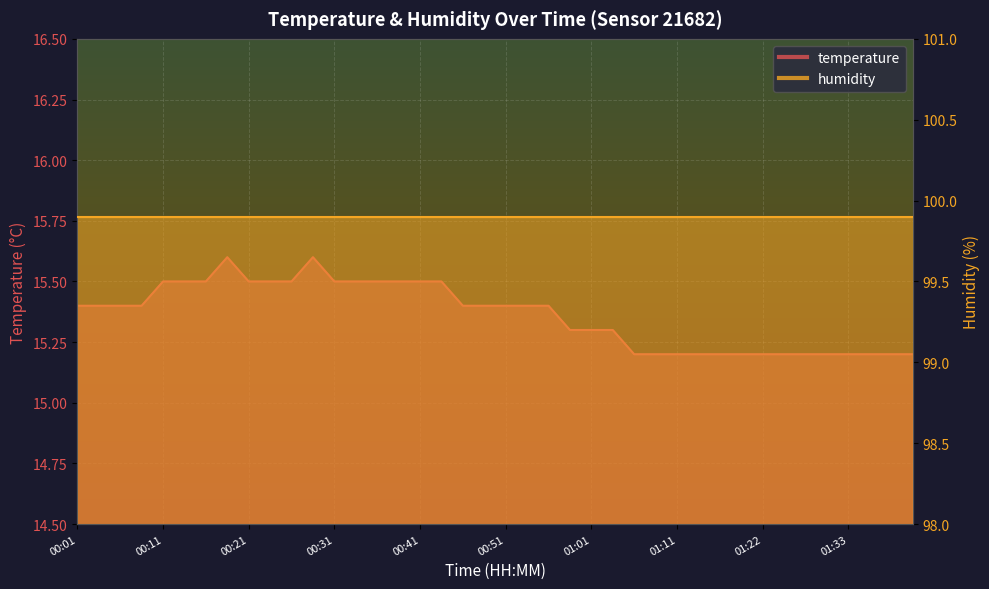

Which label corresponds to the largest value in the chart?

00:19